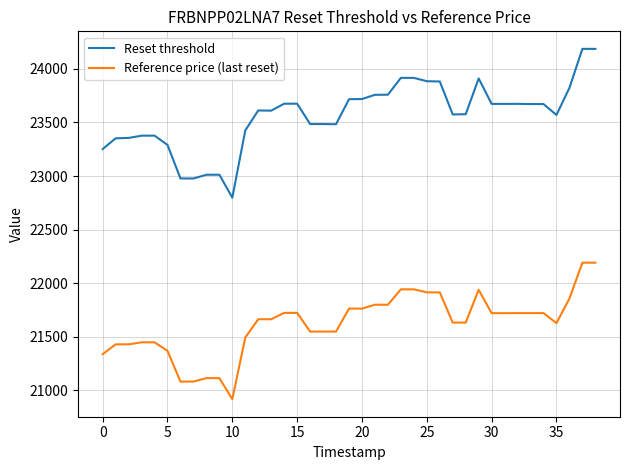

Which series has the largest range (max minus min)?

Reset threshold